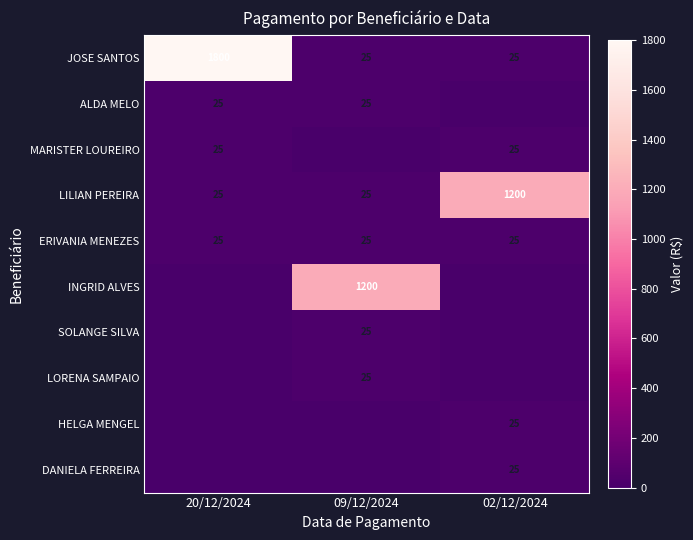

What is the sum of all JOSE SANTOS values?

1850